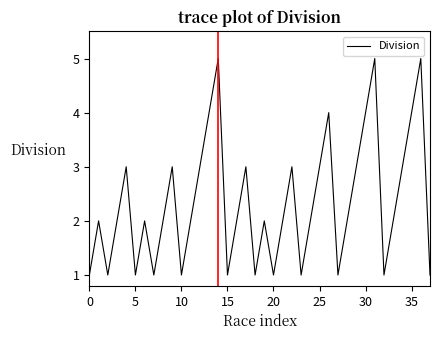

Count the number of data series in this chart.

1